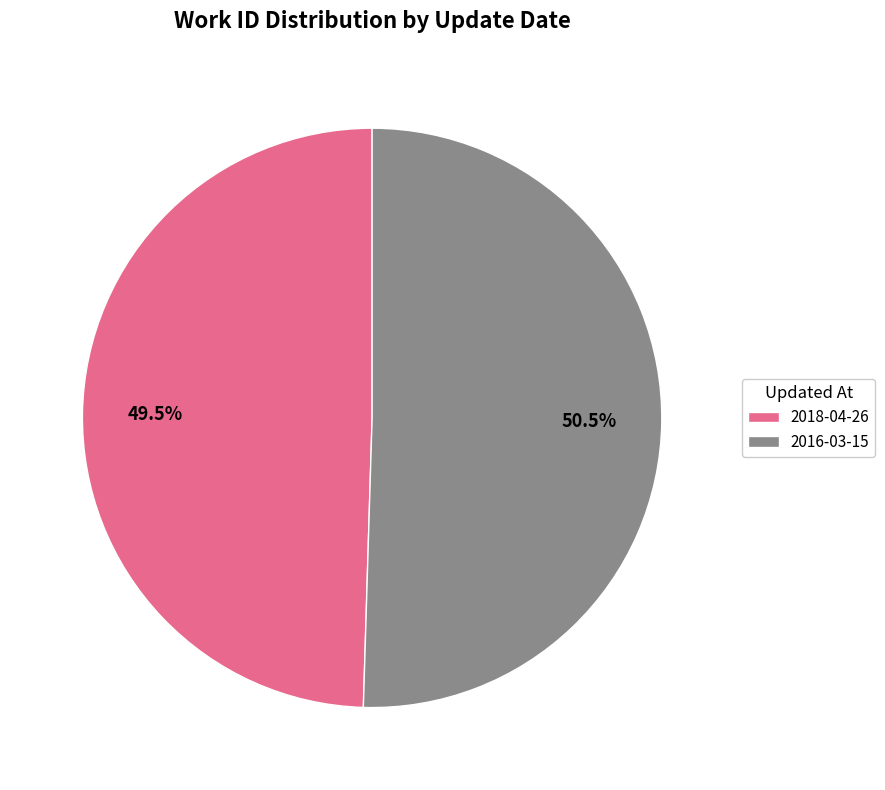

Which category accounts for the majority?

2016-03-15